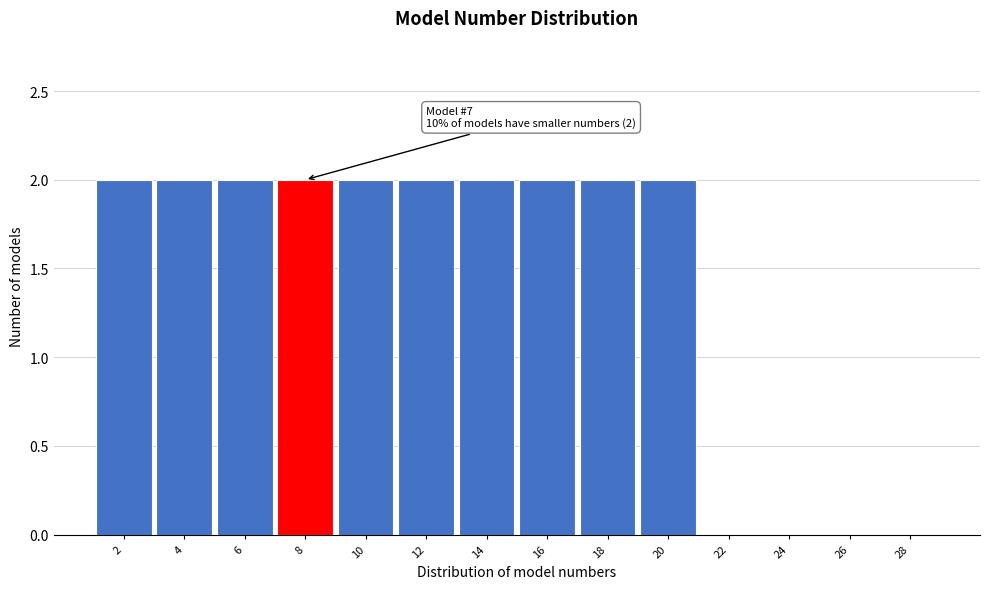

Reading left to right, transcribe all the data shown in this chart.

2=2	4=2	6=2	8=2	10=2	12=2	14=2	16=2	18=2	20=2	22=0	24=0	26=0	28=0